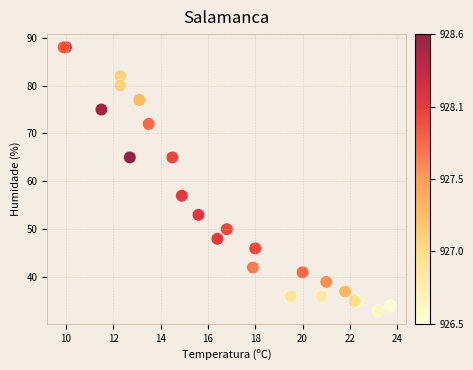

What Y value in the scatter plot is closest to 60?

57